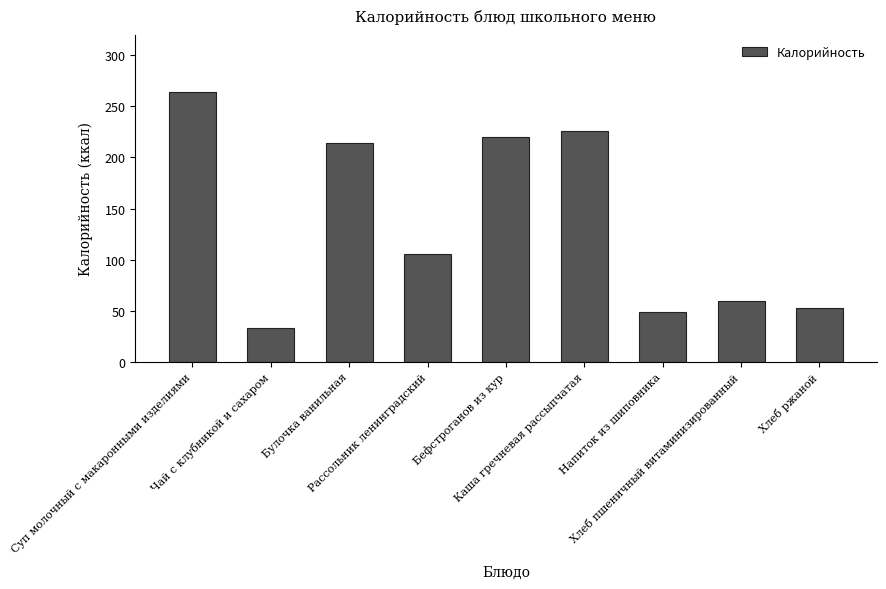

At which category does the chart reach its minimum across all series?

Чай с клубникой и сахаром